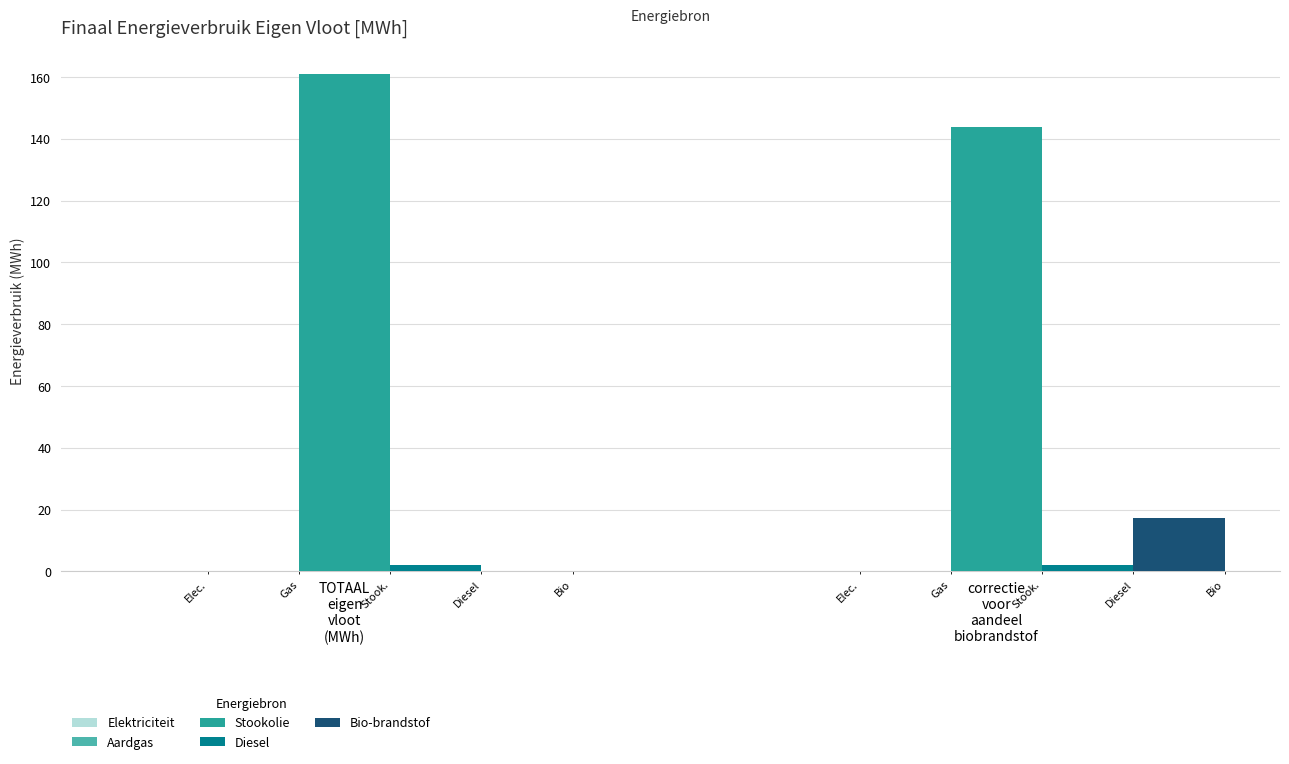

Where is Bio-brandstof nearest to the value 8?

TOTAAL
eigen
vloot
(MWh)